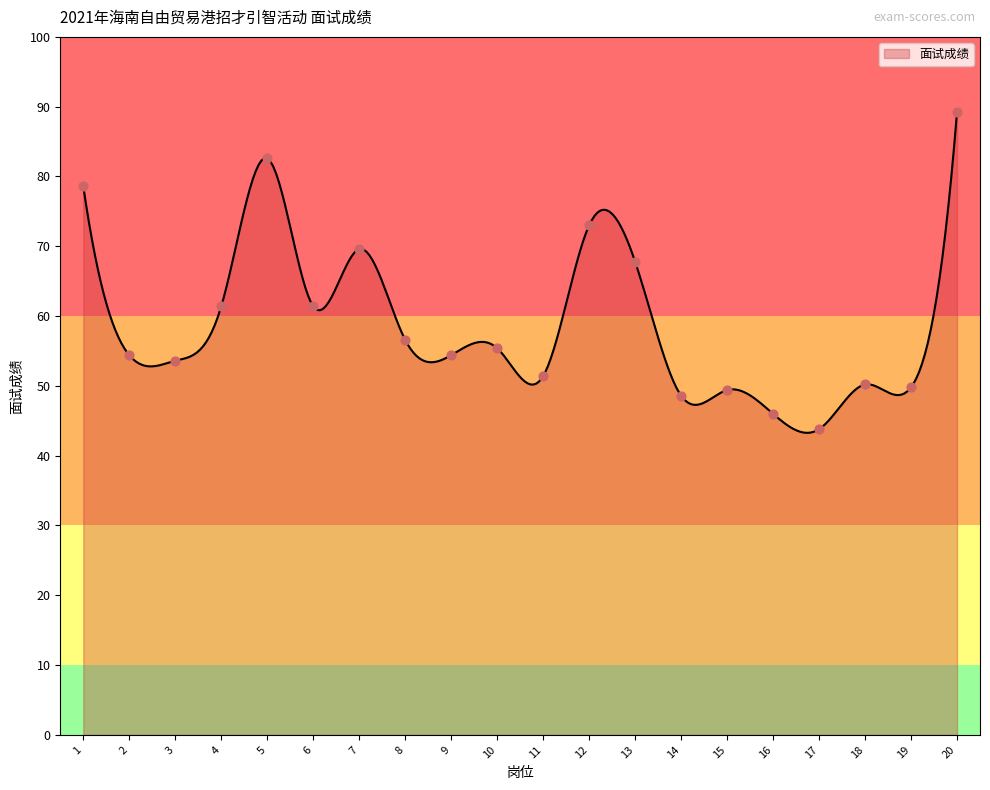

At which label does 面试成绩 reach its peak?

20